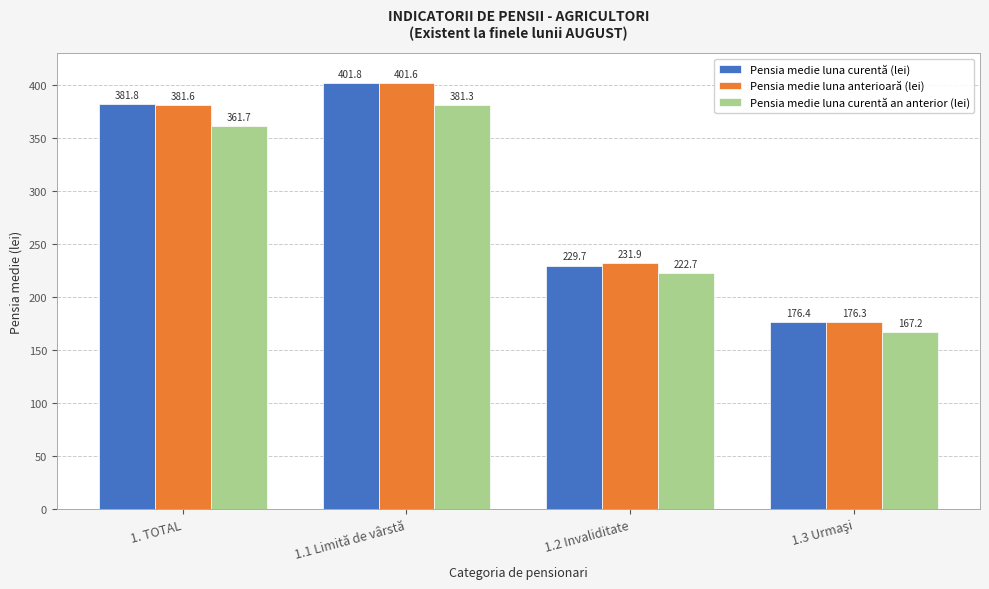

What is the total value across all series at 1.1 Limită de vârstă?

1184.6